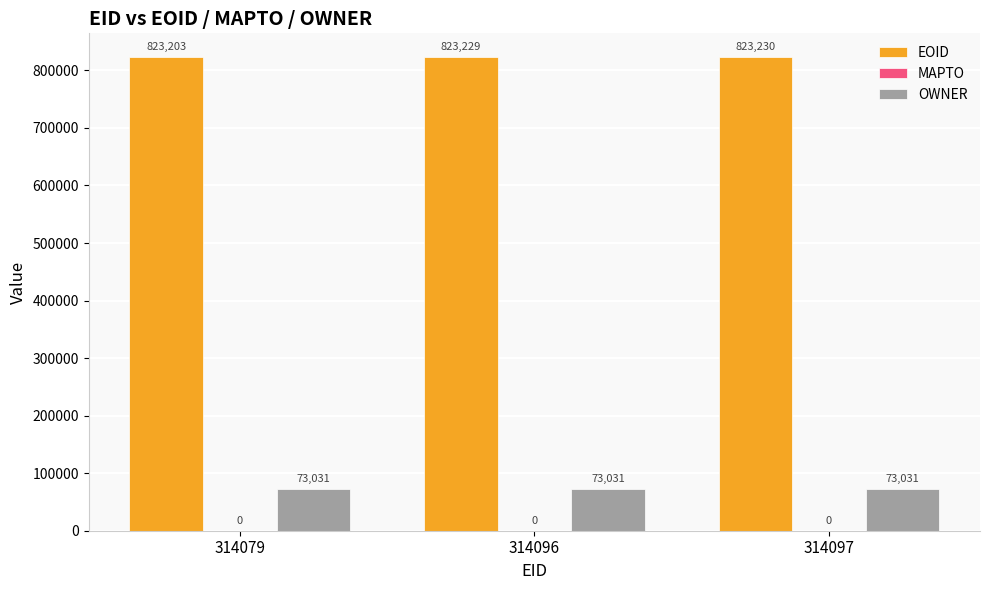

What is the approximate value of EOID at 314096, to the nearest 10?

823230